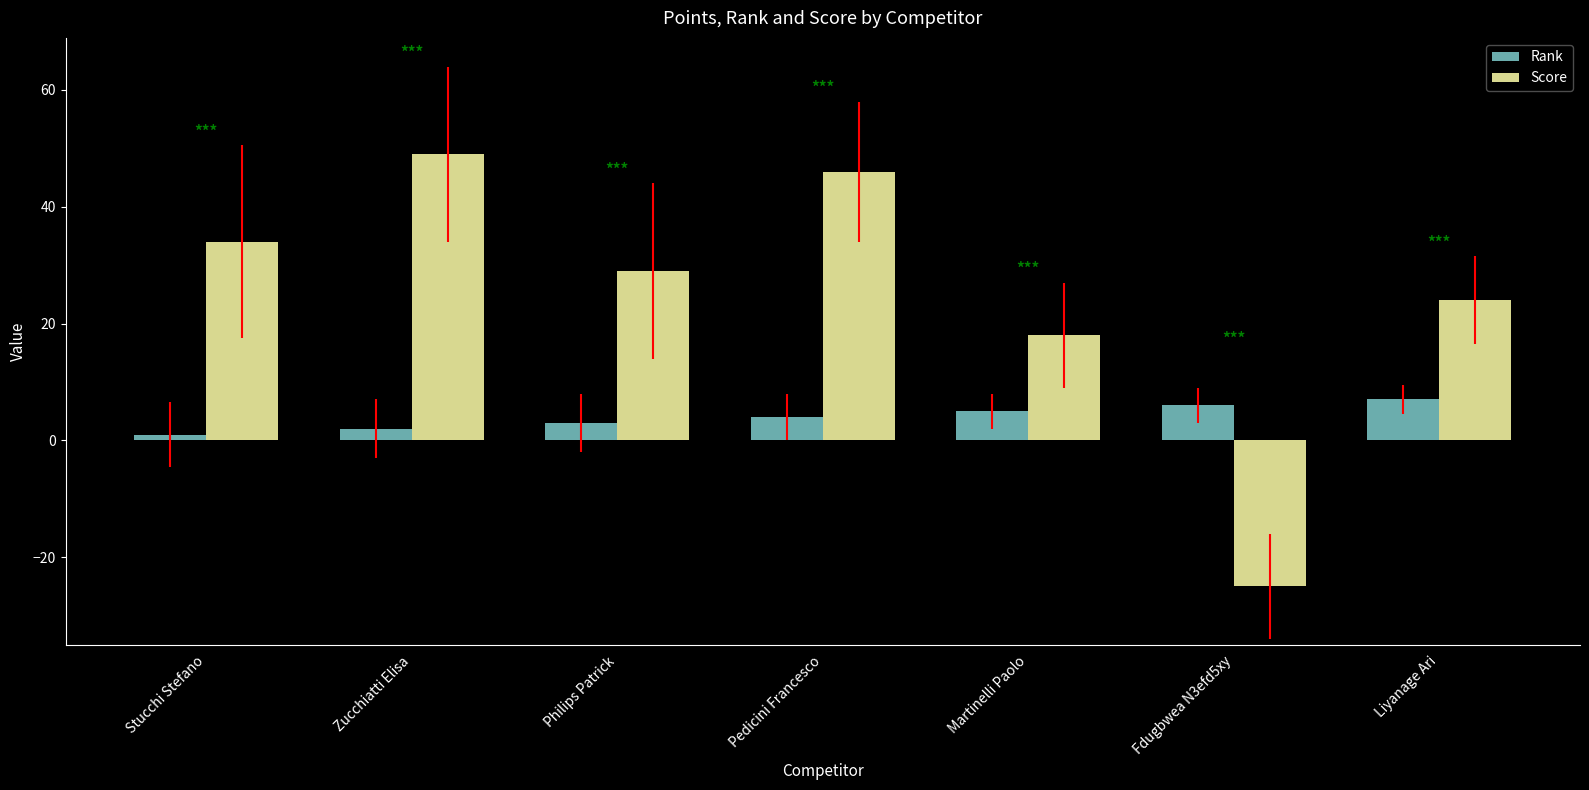

Reading left to right, list all the values displayed in this chart.

Rank: Stucchi Stefano=1	Zucchiatti Elisa=2	Philips Patrick=3	Pedicini Francesco=4	Martinelli Paolo=5	Fdugbwea N3efd5xy=6	Liyanage Ari=7
Score: Stucchi Stefano=34	Zucchiatti Elisa=49	Philips Patrick=29	Pedicini Francesco=46	Martinelli Paolo=18	Fdugbwea N3efd5xy=-25	Liyanage Ari=24